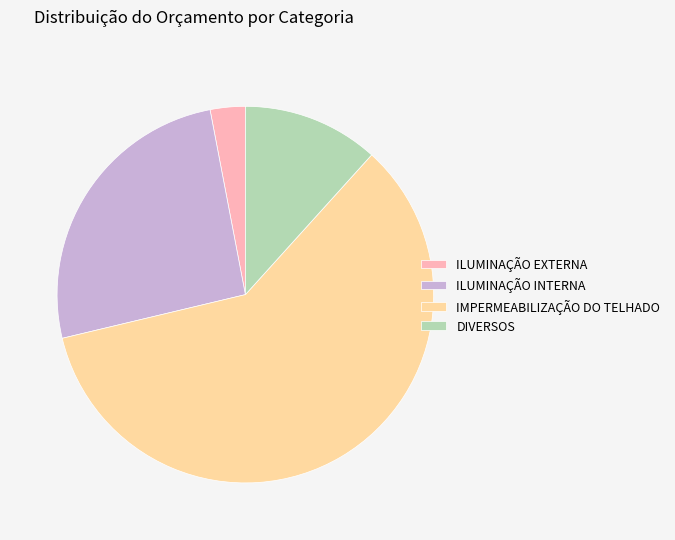

Does any single category account for the majority?

Yes